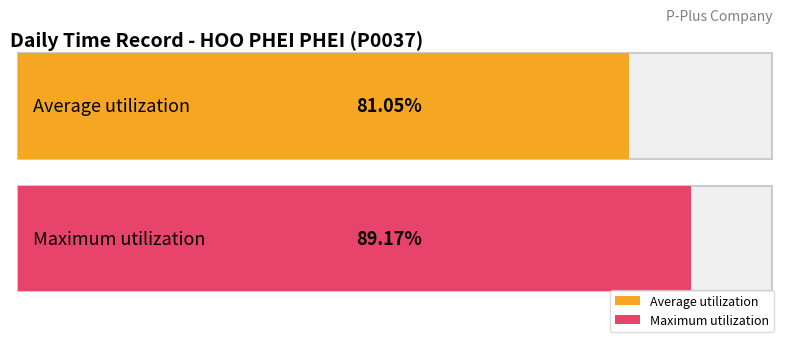

Is it true that the value at 21 is 6.4?

False